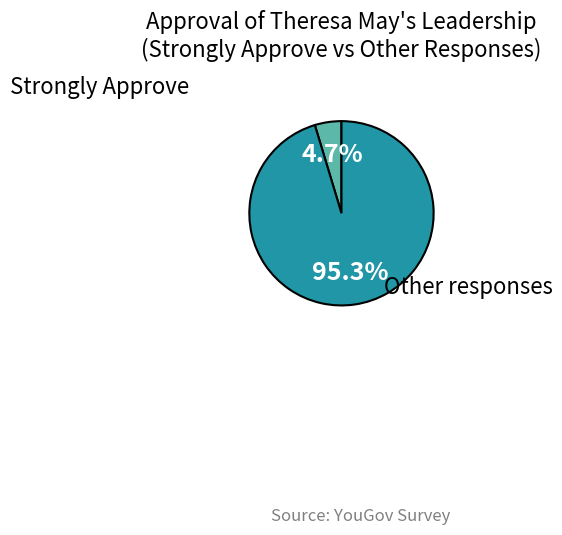

How many segments does this pie chart have?

2